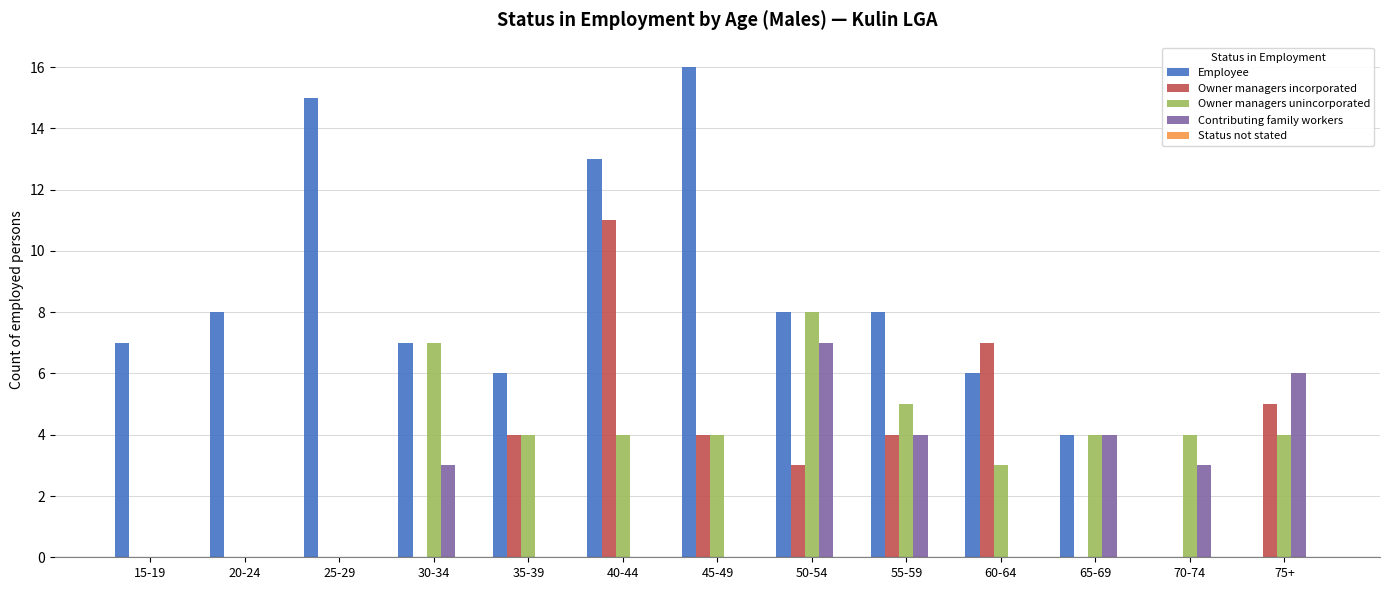

Which series changed the most between 25-29 and 70-74?

Employee